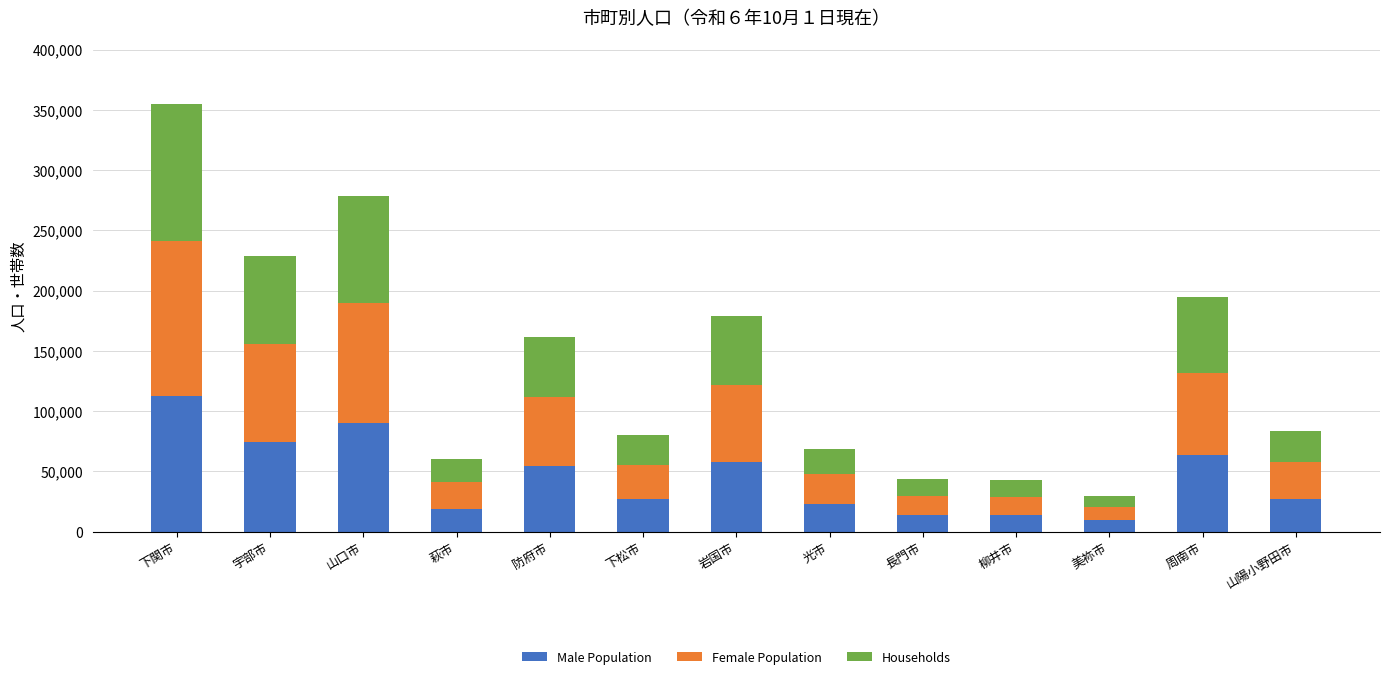

What is the total value across all series at 萩市?

60484